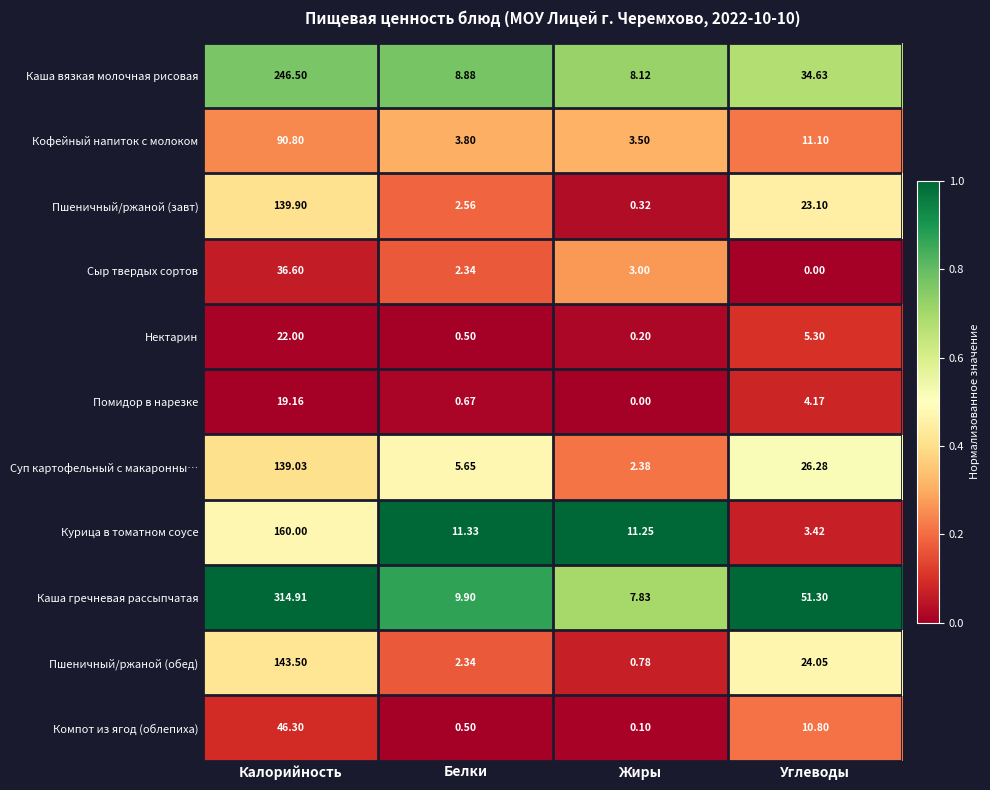

Which series has the widest spread of values?

Каша гречневая рассыпчатая